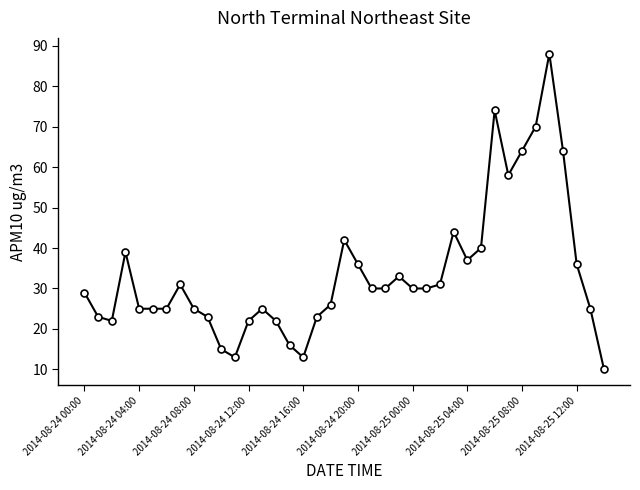

True or false: there are more than 0 points higher than both neighbors.

True